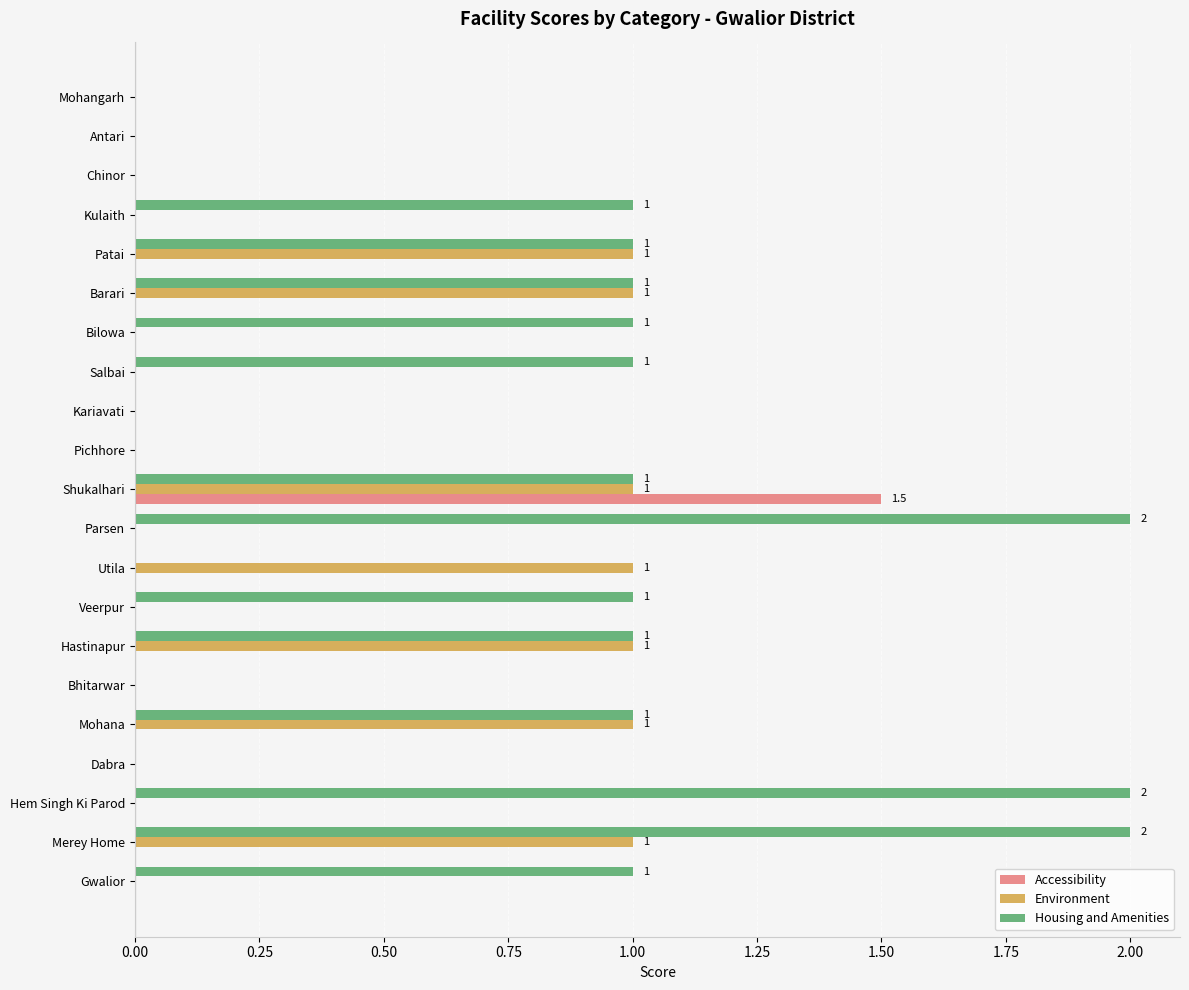

What is the greatest value displayed?

2.0